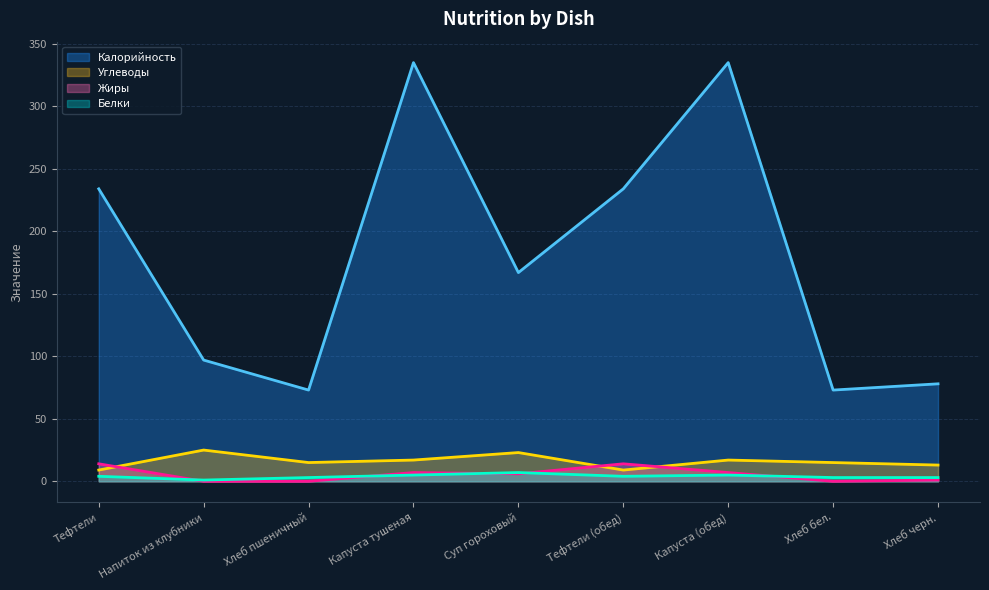

At how many categories does at least one series exceed 173?

4